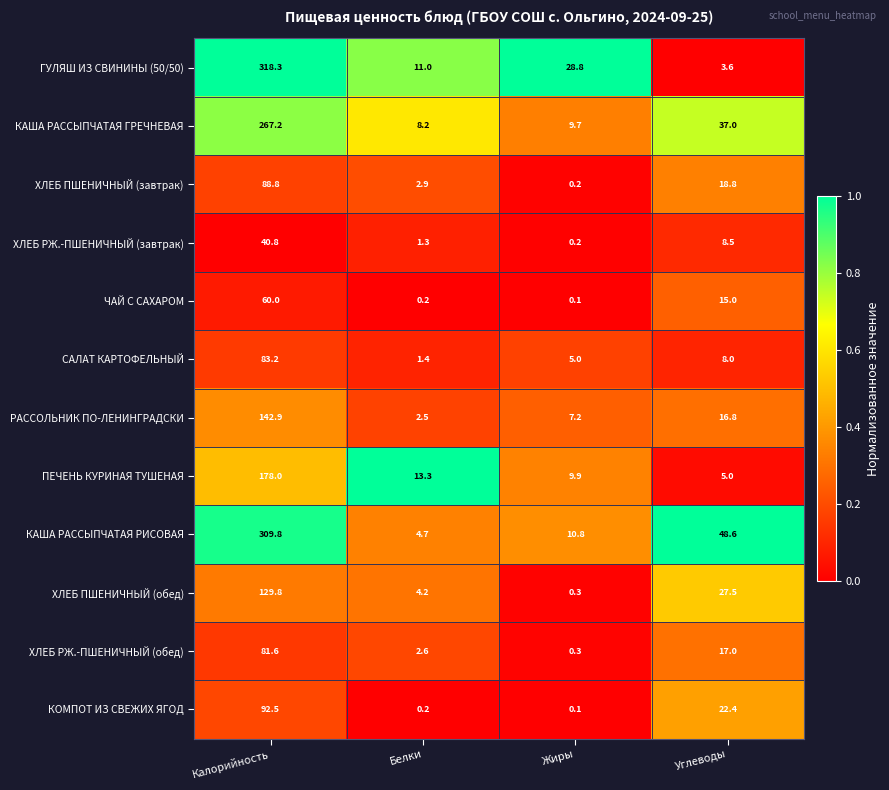

Rank the series at Углеводы from lowest to highest value.

ГУЛЯШ ИЗ СВИНИНЫ (50/50), ПЕЧЕНЬ КУРИНАЯ ТУШЕНАЯ, САЛАТ КАРТОФЕЛЬНЫЙ, ХЛЕБ РЖ.-ПШЕНИЧНЫЙ (завтрак), ЧАЙ С САХАРОМ, РАССОЛЬНИК ПО-ЛЕНИНГРАДСКИ, ХЛЕБ РЖ.-ПШЕНИЧНЫЙ (обед), ХЛЕБ ПШЕНИЧНЫЙ (завтрак), КОМПОТ ИЗ СВЕЖИХ ЯГОД, ХЛЕБ ПШЕНИЧНЫЙ (обед), КАША РАССЫПЧАТАЯ ГРЕЧНЕВАЯ, КАША РАССЫПЧАТАЯ РИСОВАЯ